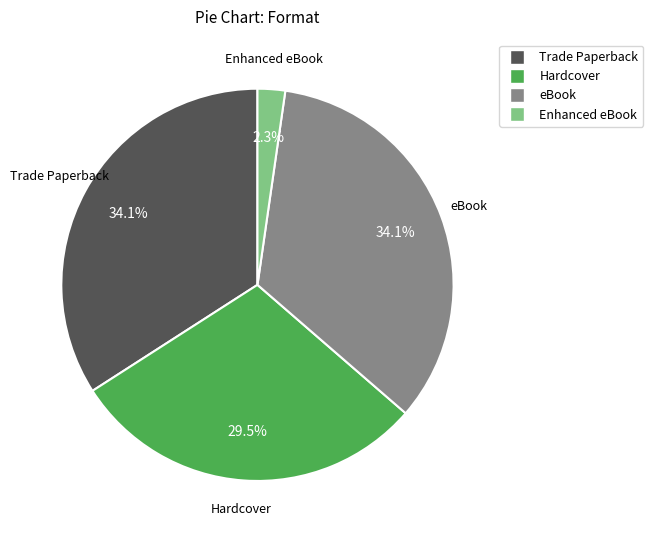

What is the ratio of the value at Hardcover to the value at eBook?

0.9